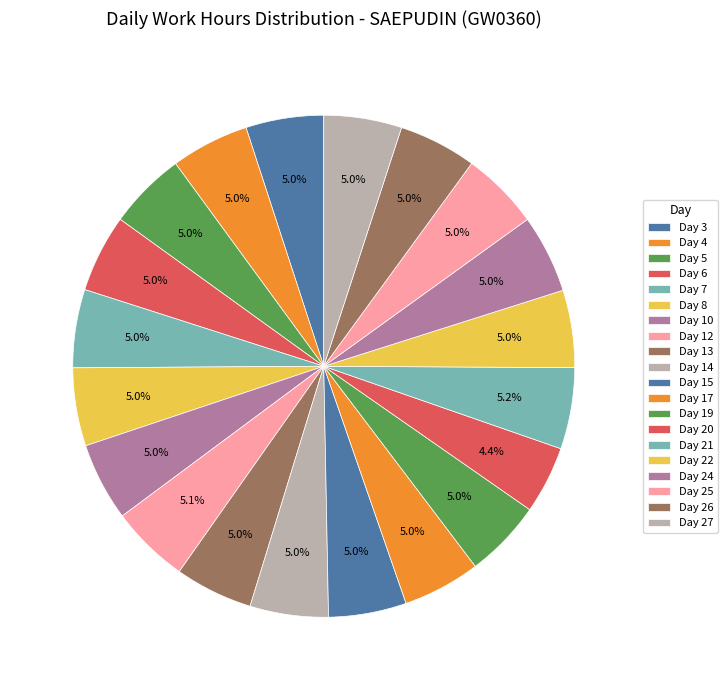

To the nearest percent, what is the difference between the largest and smallest slice percentages?

1%